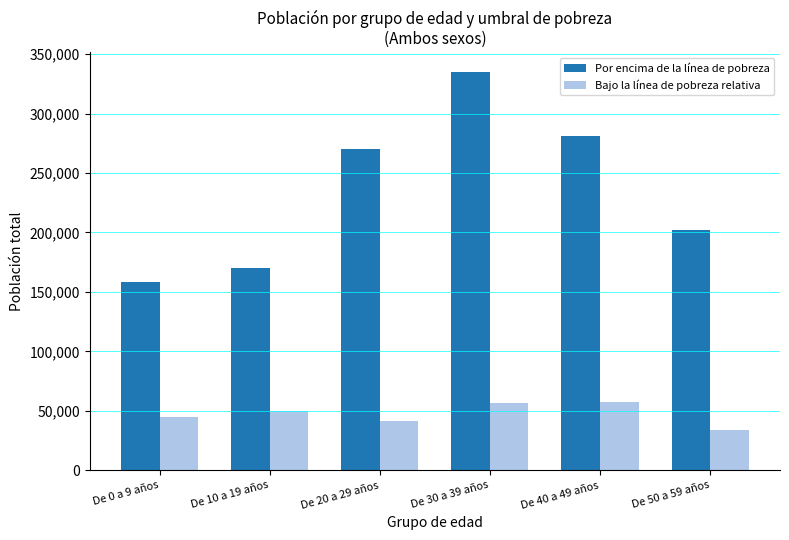

Which series has the largest total across all categories?

Por encima de la línea de pobreza